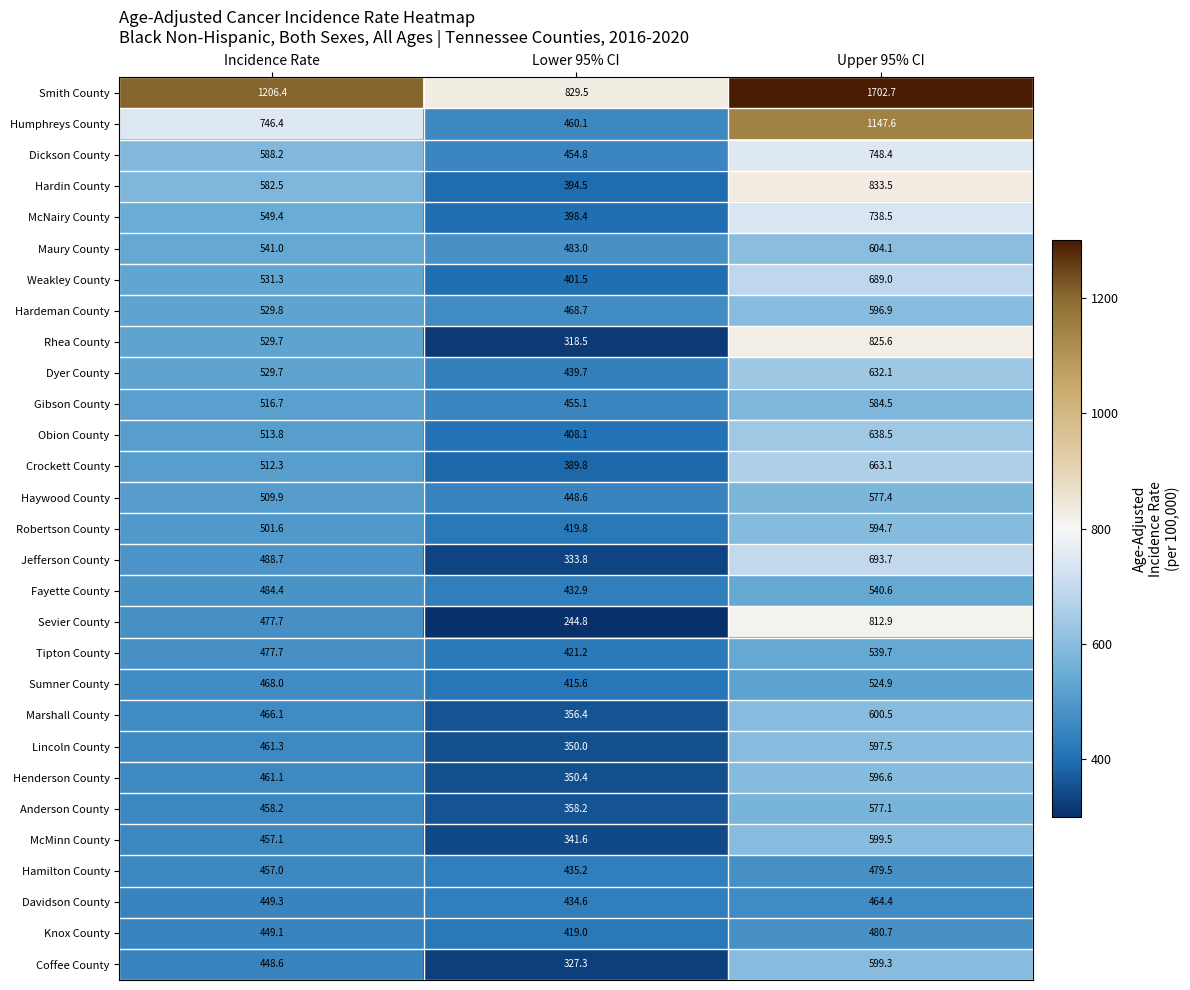

Which series has the largest range (max minus min)?

Smith County